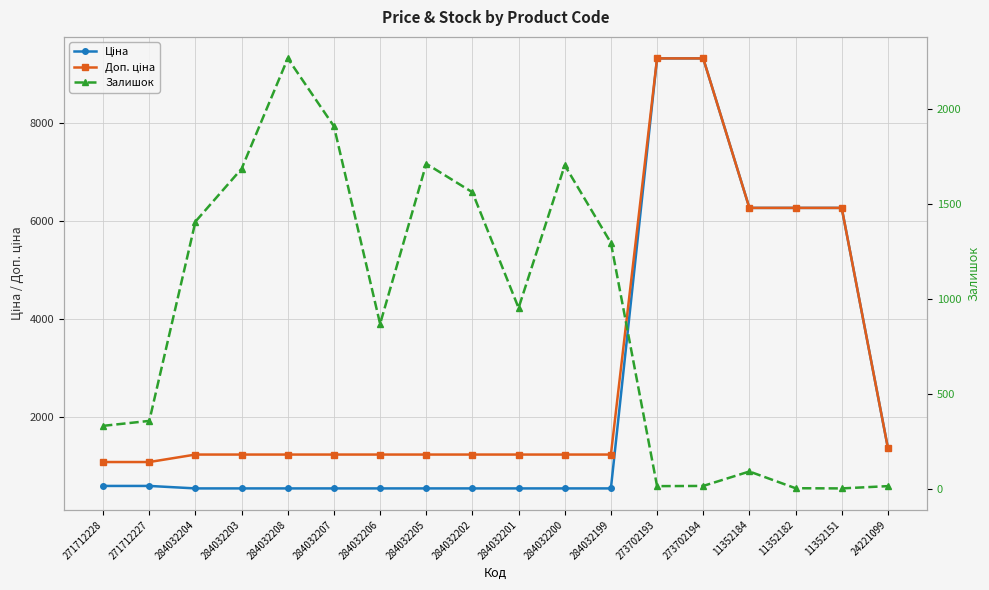

Reading left to right, transcribe all the data shown in this chart.

Ціна: 271712228=586.0	271712227=586.0	284032204=535.4	284032203=535.4	284032208=535.4	284032207=535.4	284032206=535.4	284032205=535.4	284032202=535.4	284032201=535.4	284032200=535.4	284032199=535.4	273702193=9321.4	273702194=9321.4	11352184=6266.7	11352182=6266.7	11352151=6266.7	24221099=1366.3
Доп. ціна: 271712228=1074.5	271712227=1074.5	284032204=1227.2	284032203=1227.2	284032208=1227.2	284032207=1227.2	284032206=1227.2	284032205=1227.2	284032202=1227.2	284032201=1227.2	284032200=1227.2	284032199=1227.2	273702193=9321.4	273702194=9321.4	11352184=6266.7	11352182=6266.7	11352151=6266.7	24221099=1366.0
Залишок: 271712228=333.0	271712227=359.0	284032204=1407.0	284032203=1685.0	284032208=2265.0	284032207=1908.0	284032206=869.0	284032205=1711.0	284032202=1561.0	284032201=953.0	284032200=1703.0	284032199=1295.0	273702193=16.0	273702194=17.0	11352184=93.0	11352182=5.0	11352151=4.0	24221099=16.0